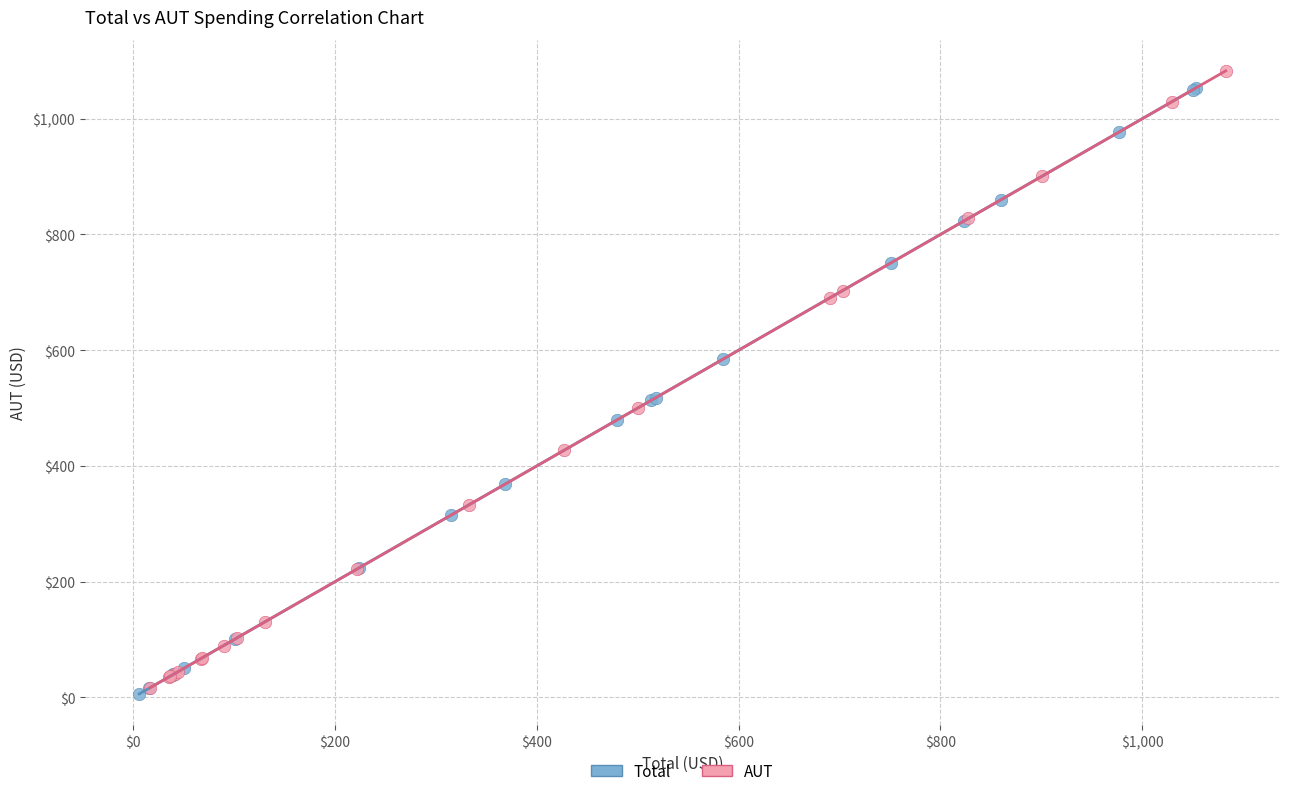

What are all the series names shown in the legend?

Total, AUT